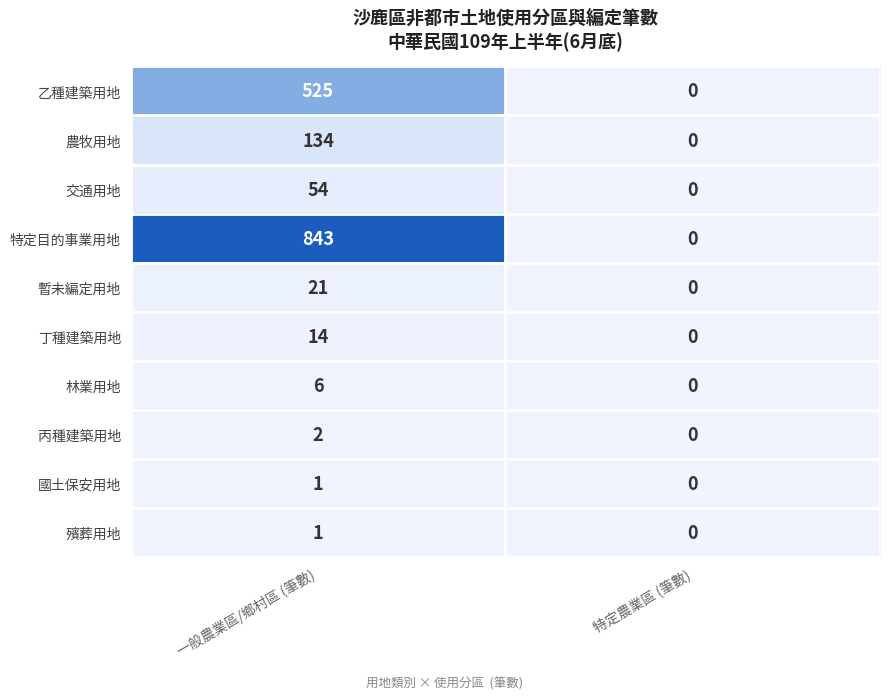

What is the sum of all 林業用地 values?

6